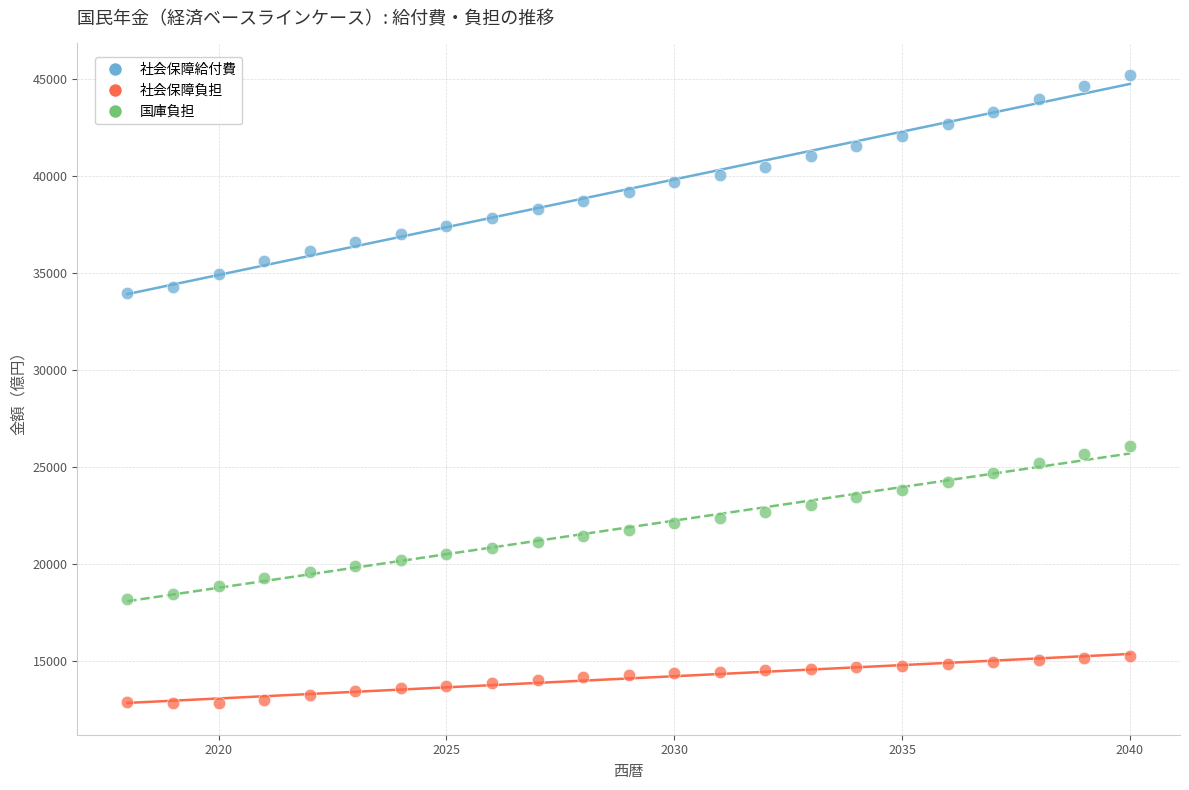

What are all the series names shown in the legend?

社会保障給付費, 社会保障負担, 国庫負担